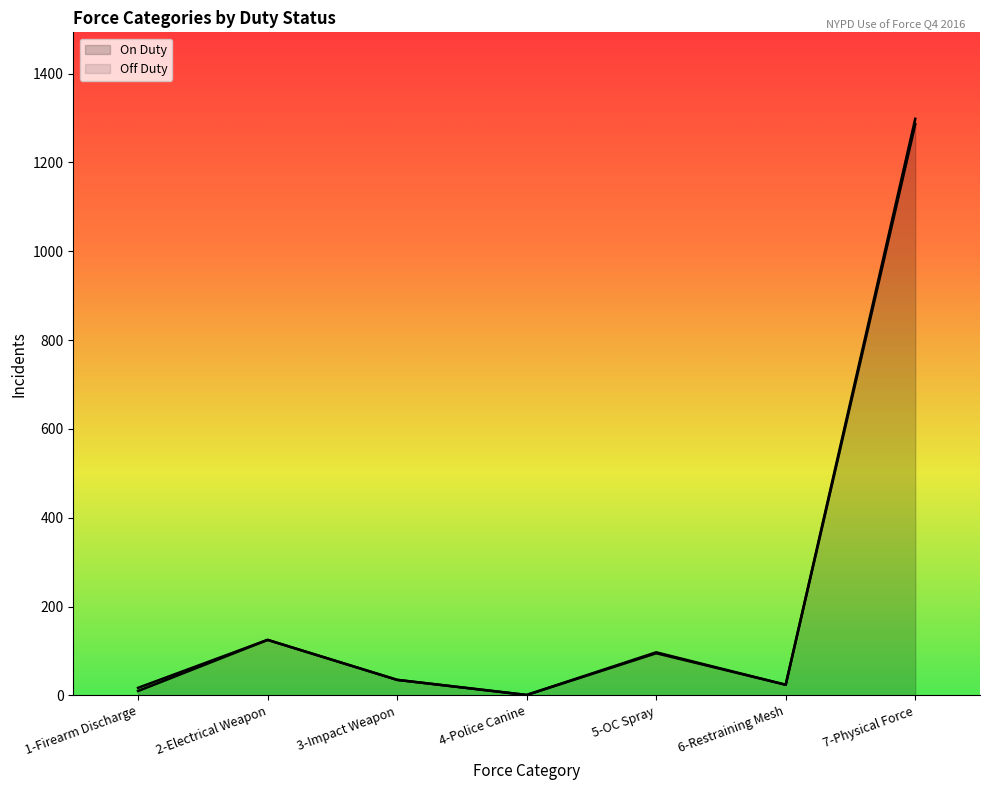

Which category has the lowest value across all series?

4-Police Canine